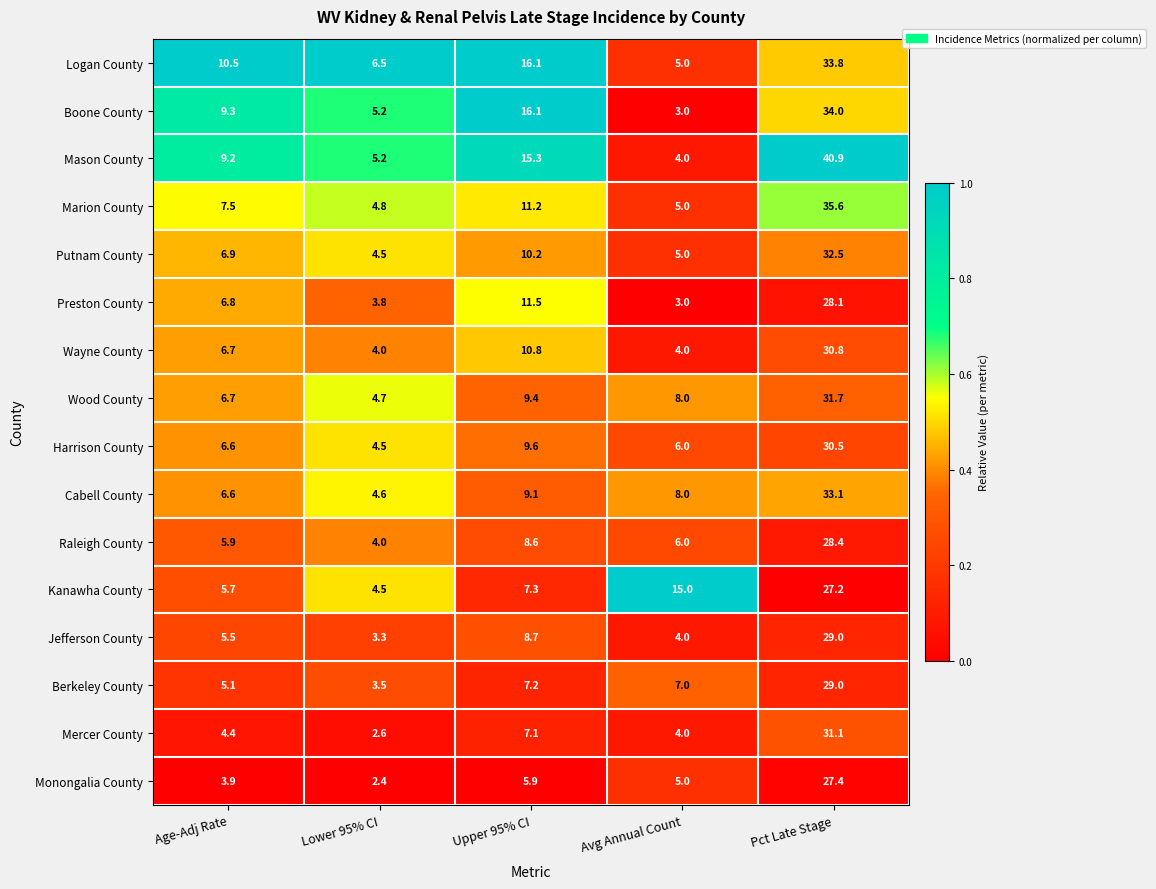

Rank the categories by Wood County value from highest to lowest.

Pct Late Stage, Upper 95% CI, Avg Annual Count, Age-Adj Rate, Lower 95% CI